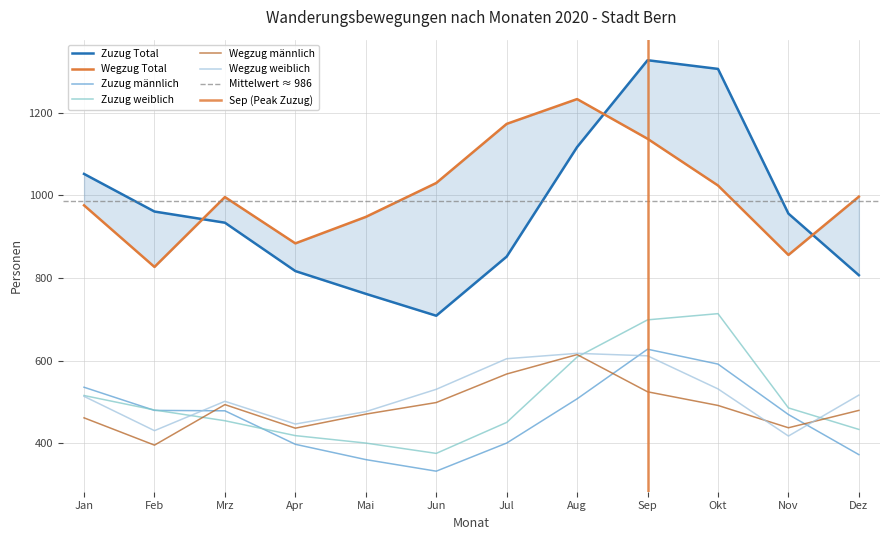

What is the difference between the maximum and minimum values in the Zuzug weiblich series?

338